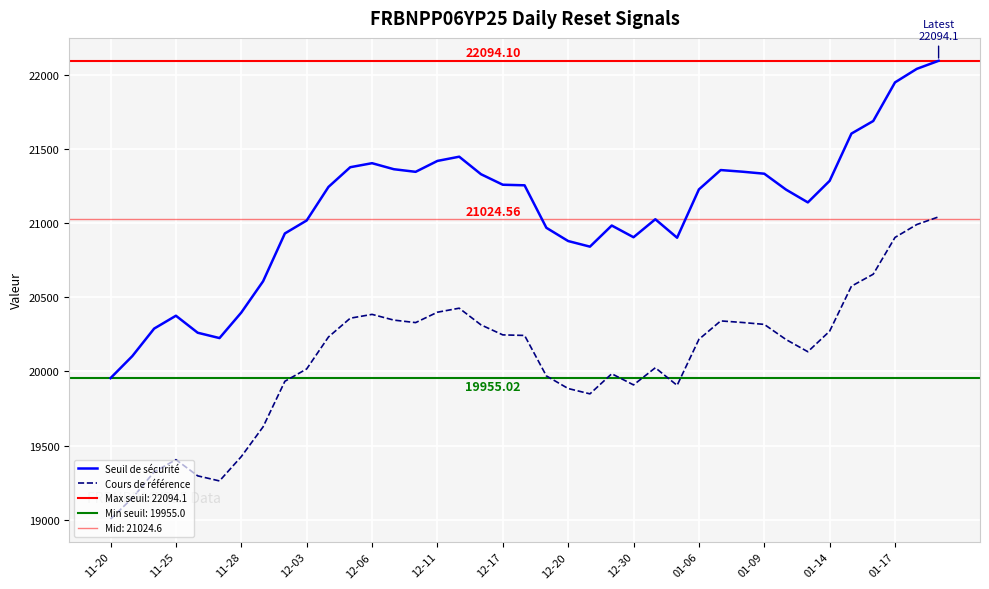

At which category does Cours de référence reach its first local peak?

11-25